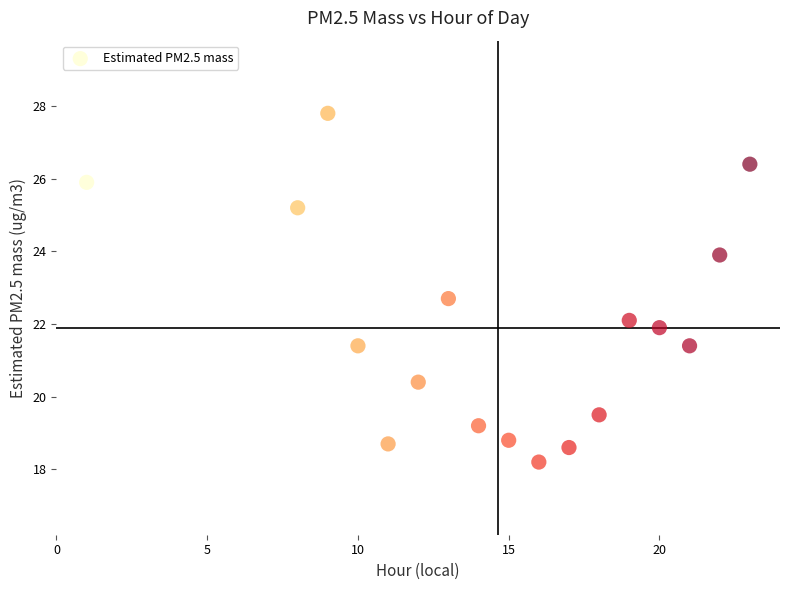

What Y value in the scatter plot is closest to 23?

22.7